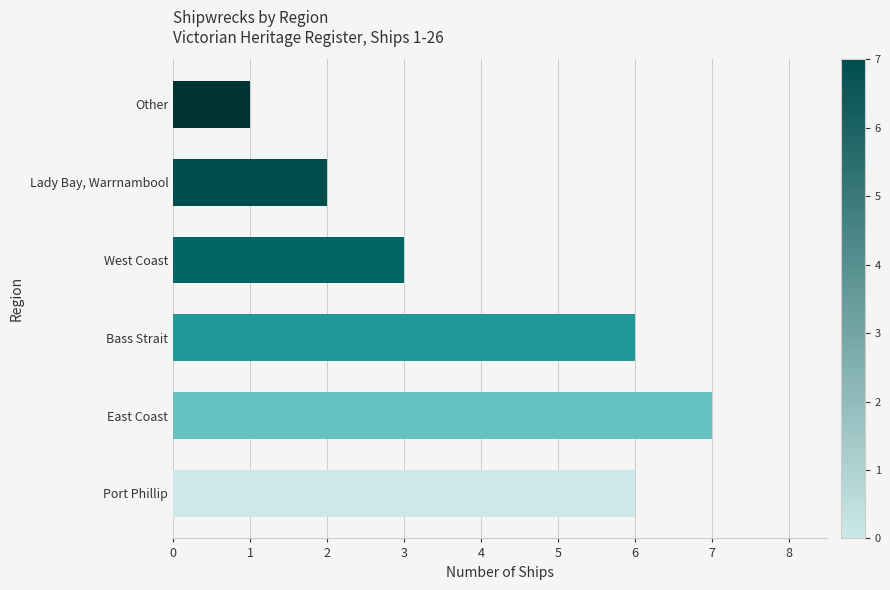

What is the change in value from East Coast to West Coast?

-4